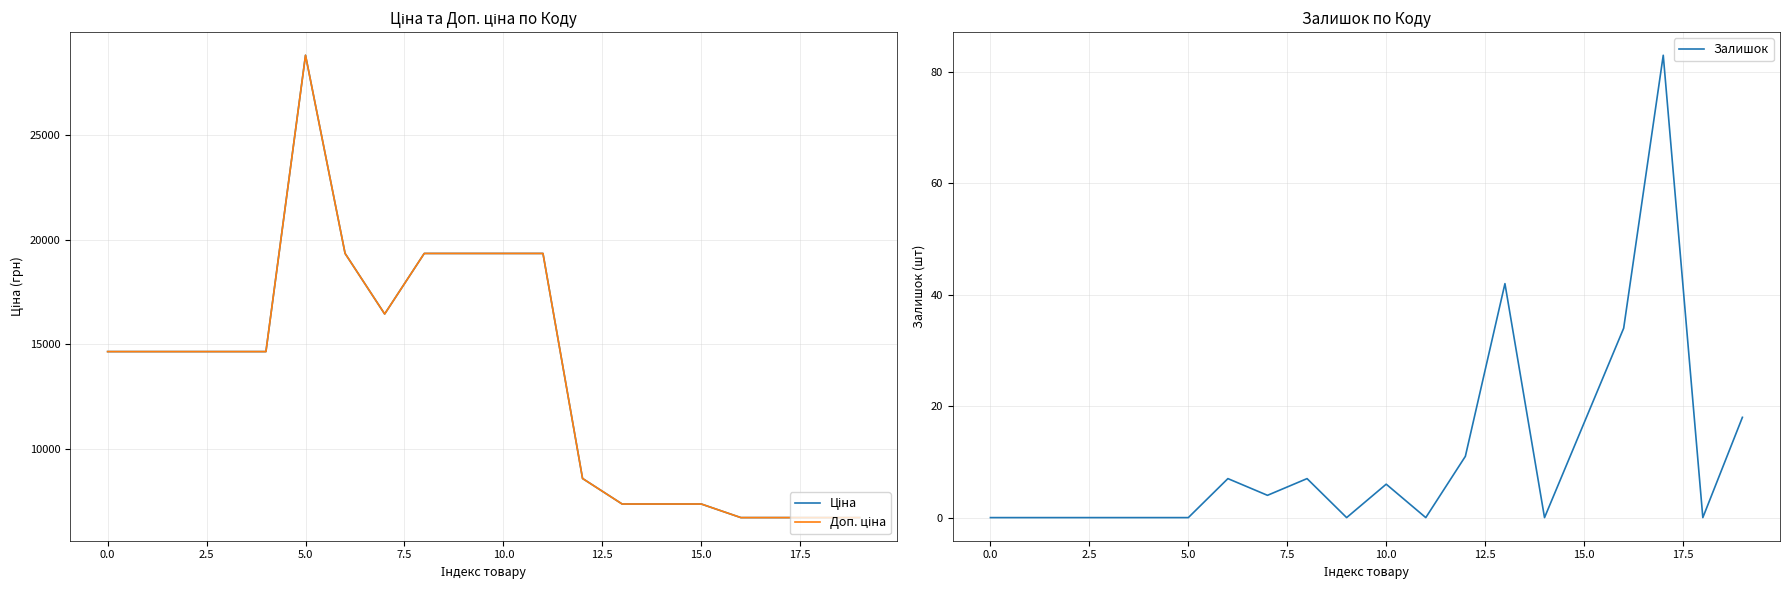

Is the value of Доп. ціна at 16 greater than the value of Залишок at 15?

Yes